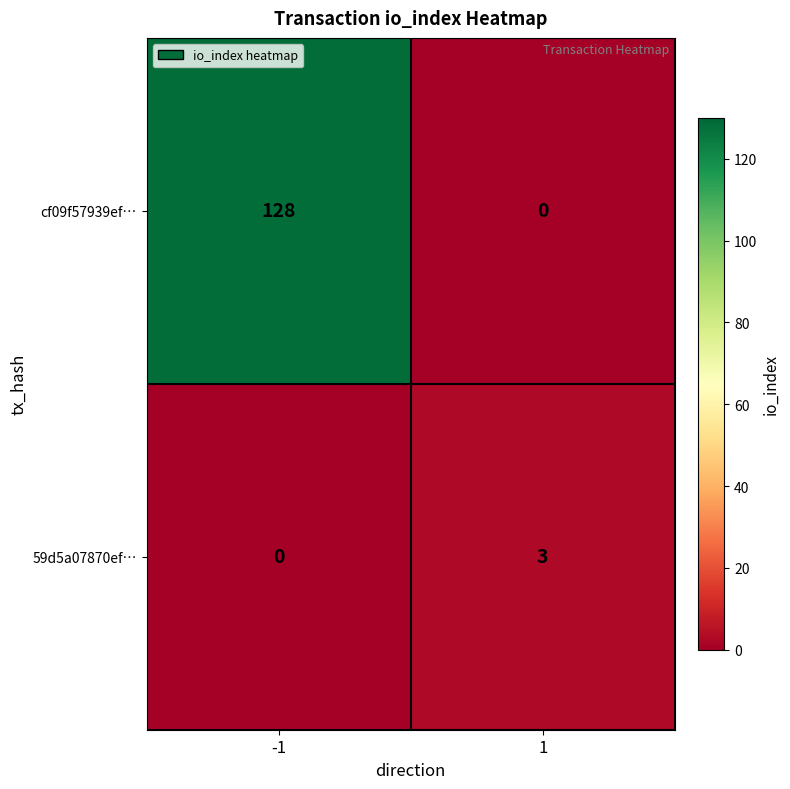

Rank the series by their average value, from highest to lowest.

cf09f57939ef…, 59d5a07870ef…